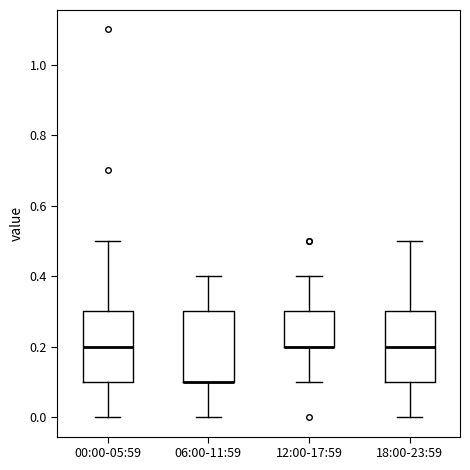

Reading left to right, read every box against the y-axis: the position of its median line, the range the box covers, and the ends of its whiskers. The values are not printed on the chart, so give them approximately, as read against the axis.

00:00-05:59: median 0.2, box 0.1 to 0.3, whiskers 0.0 to 0.5
06:00-11:59: median 0.1 (drawn on the box's lower edge), box 0.1 to 0.3, whiskers 0.0 to 0.4
12:00-17:59: median 0.2 (drawn on the box's lower edge), box 0.2 to 0.3, whiskers 0.1 to 0.4
18:00-23:59: median 0.2, box 0.1 to 0.3, whiskers 0.0 to 0.5